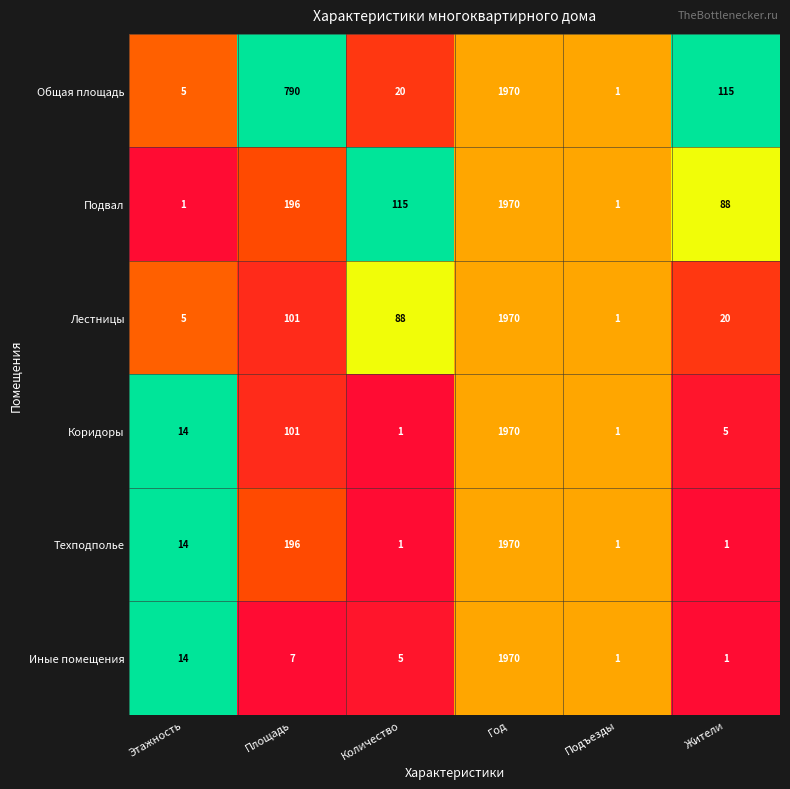

Between Подъезды and Жители, which series saw the biggest shift?

Общая площадь